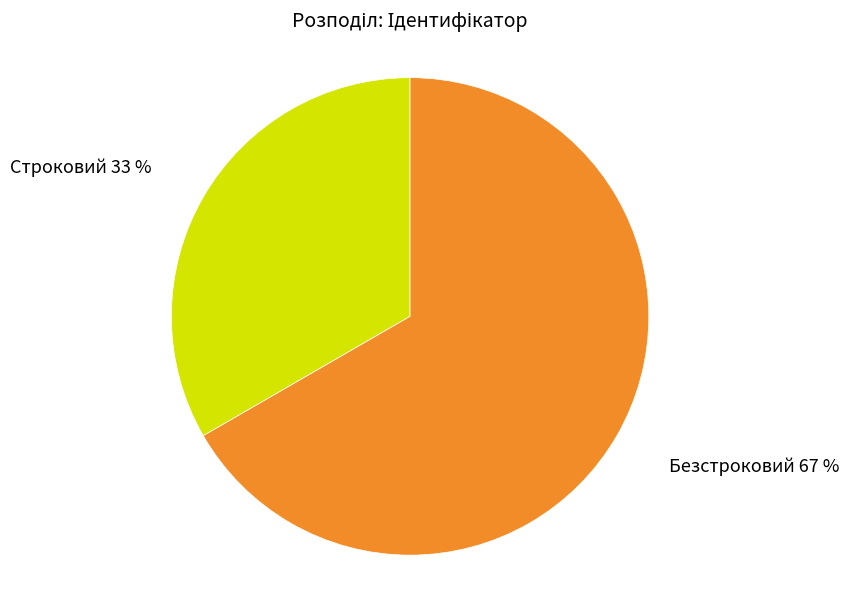

Which slice is the smallest?

Строковий